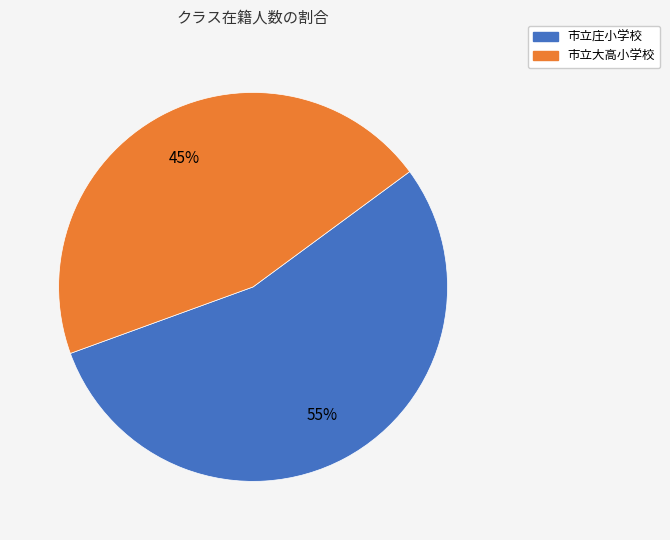

What is the largest slice in the pie chart?

市立庄小学校